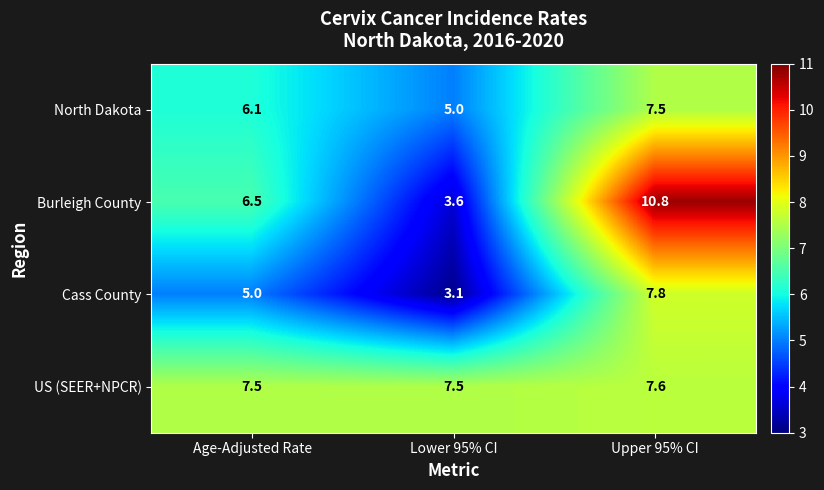

Is it true that US (SEER+NPCR) equals 11.9 at Age-Adjusted Rate?

False